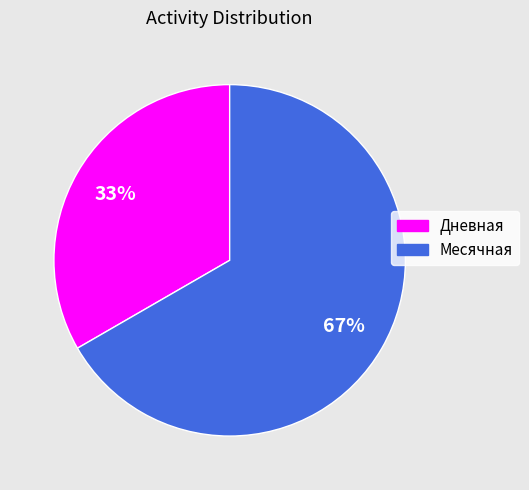

Between Дневная and Месячная, which is larger?

Месячная